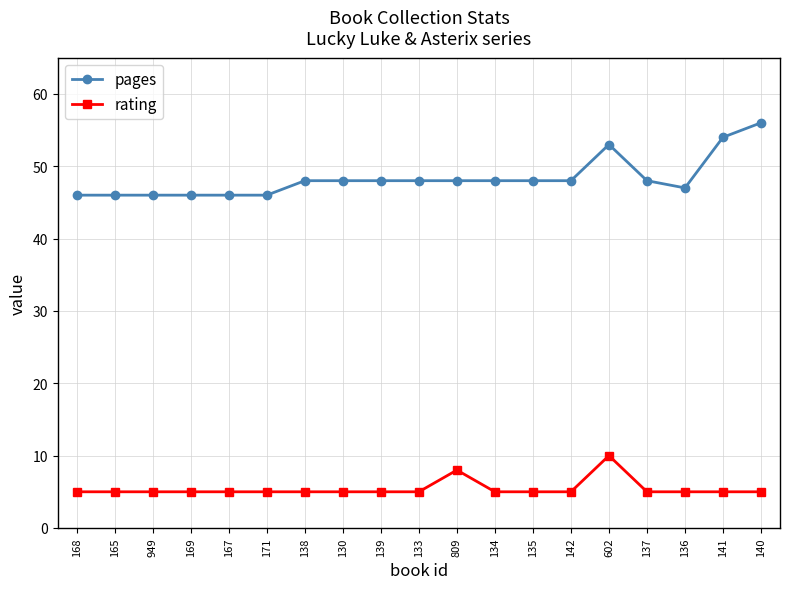

What is the spread (max minus min) of values at 809?

40